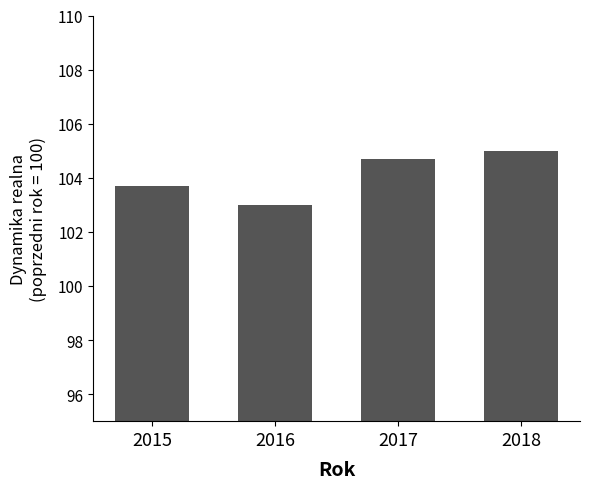

At which category does the chart reach its minimum across all series?

2016